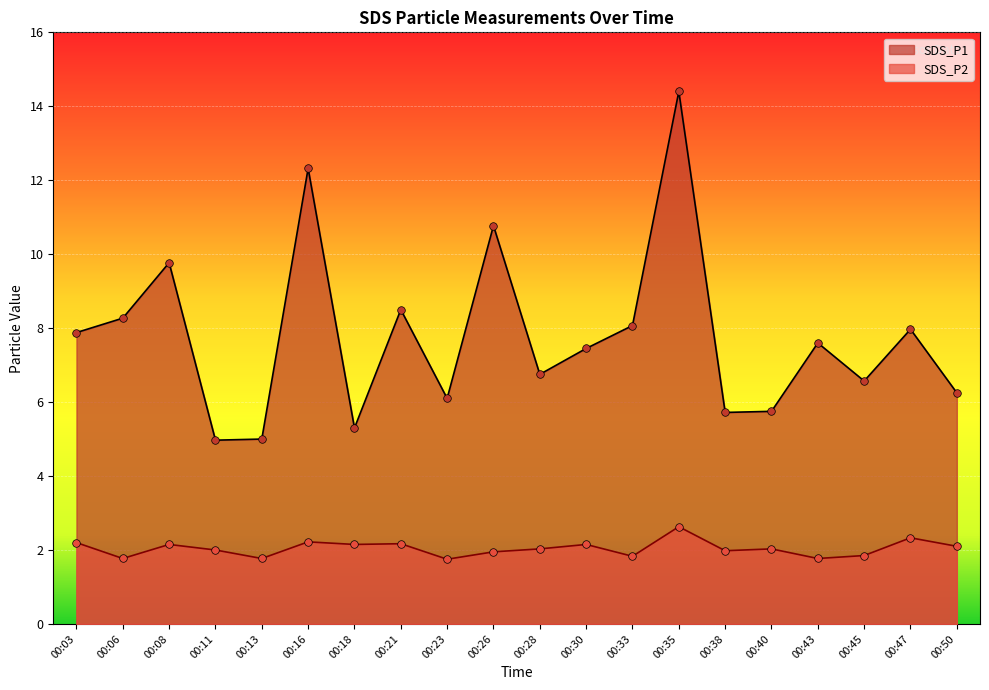

What are all the series names shown in the legend?

SDS_P1, SDS_P2